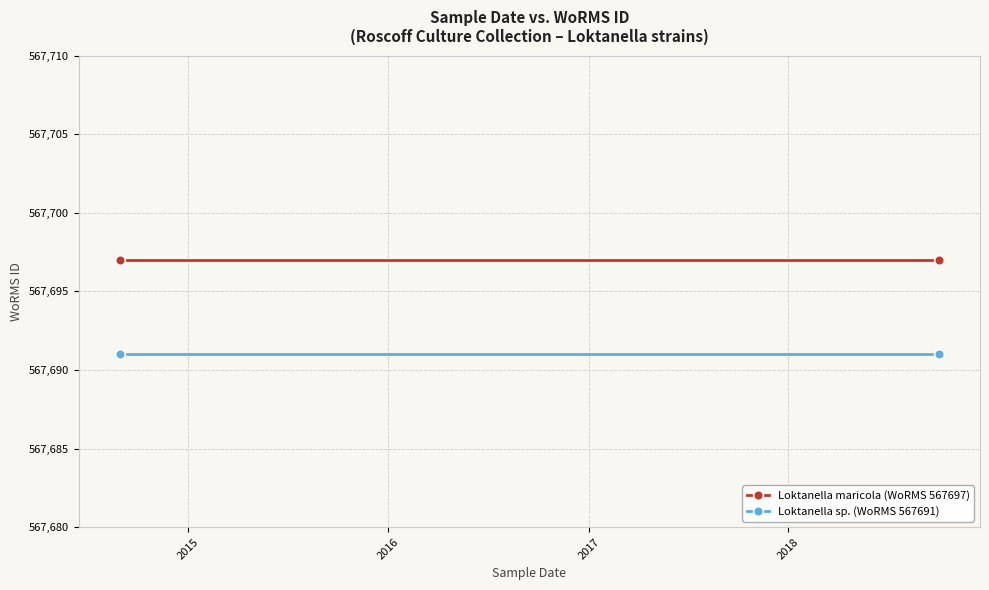

What are all the series names shown in the legend?

Loktanella maricola (WoRMS 567697), Loktanella sp. (WoRMS 567691)